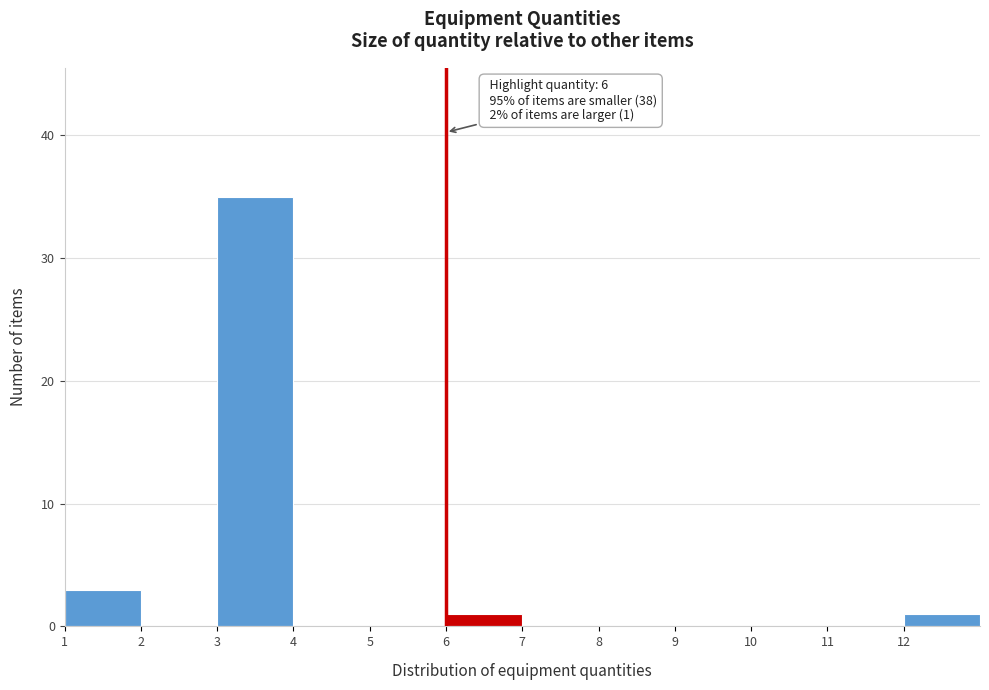

Which range on the x-axis has the tallest bar?

3 to 4